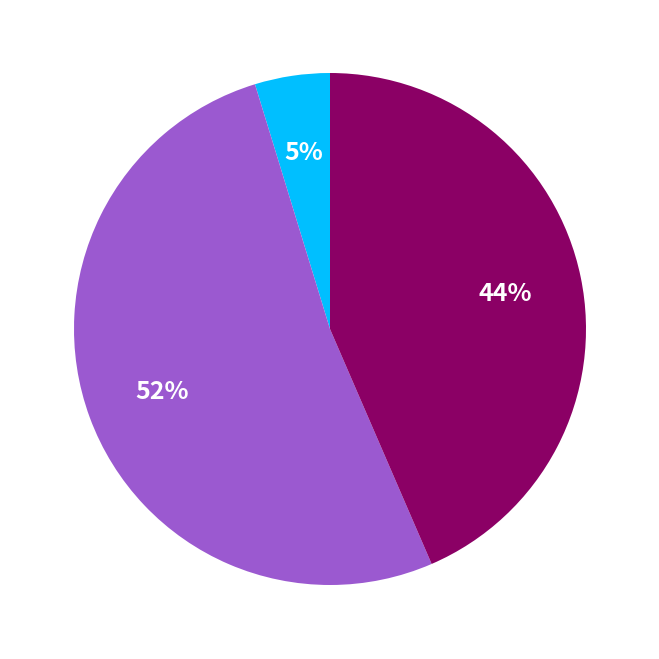

To the nearest percent, what is the average slice percentage?

33%